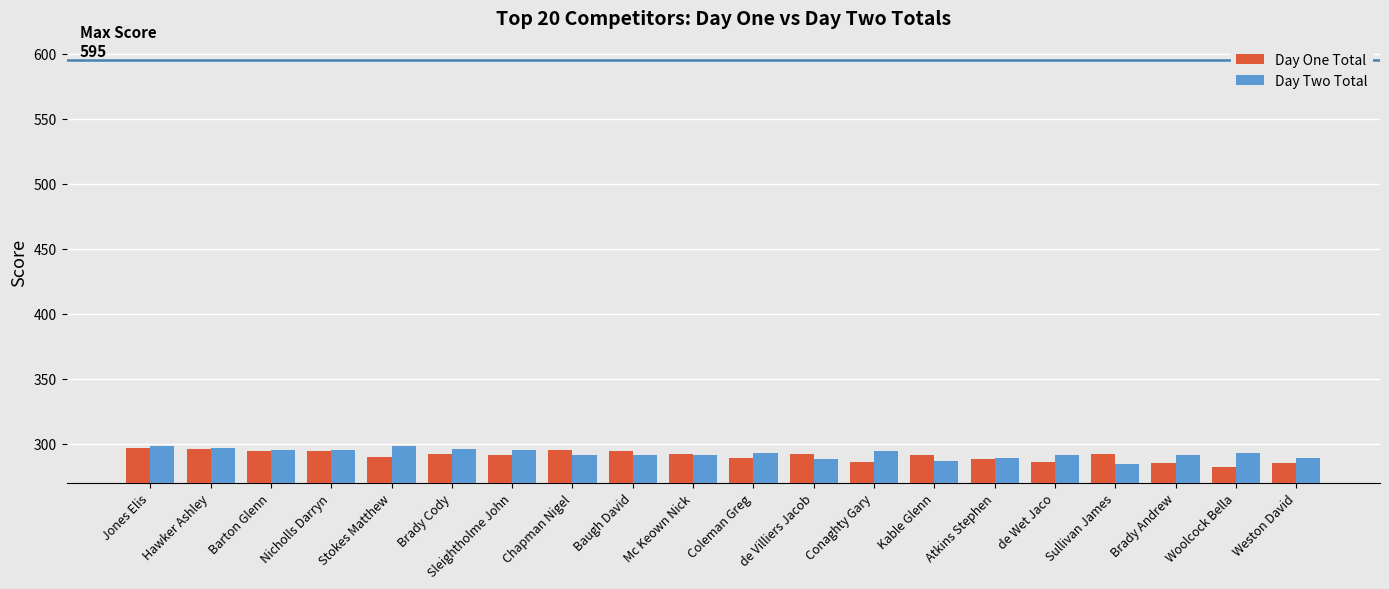

How many categories are shown in the chart?

20